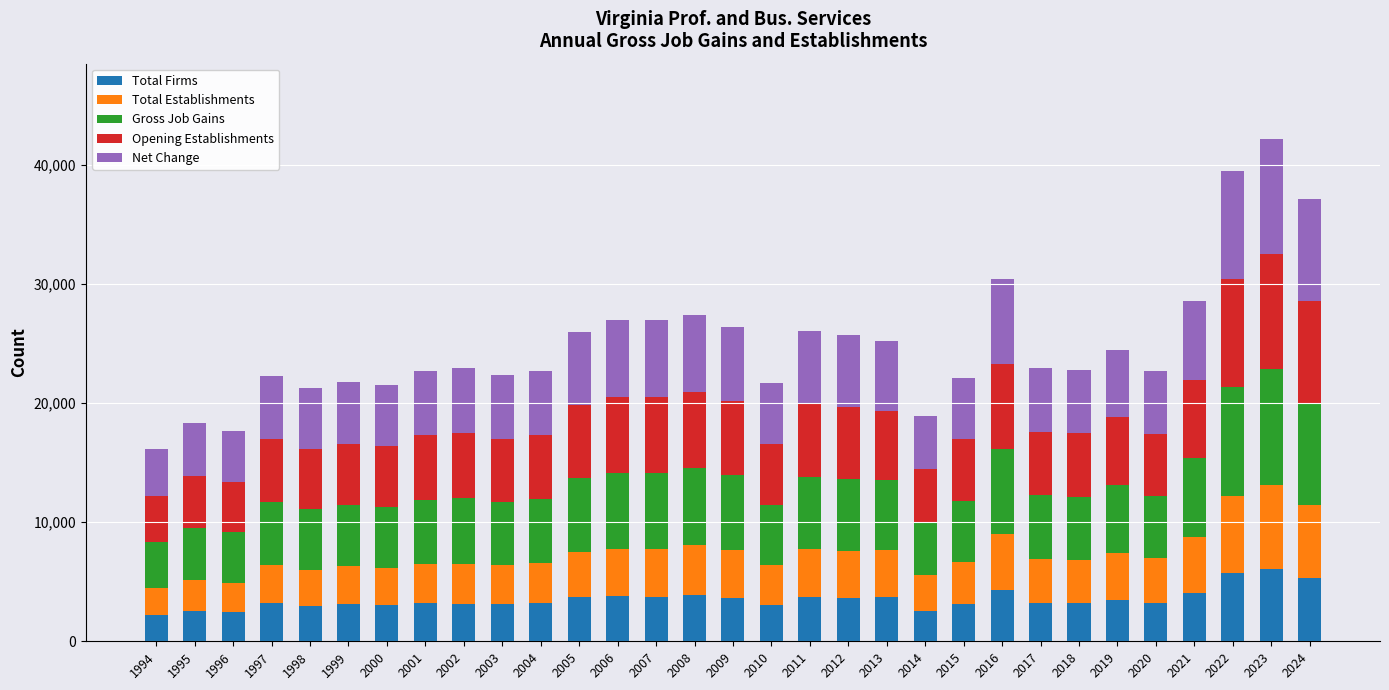

At which category is the sum across all series the highest?

2023